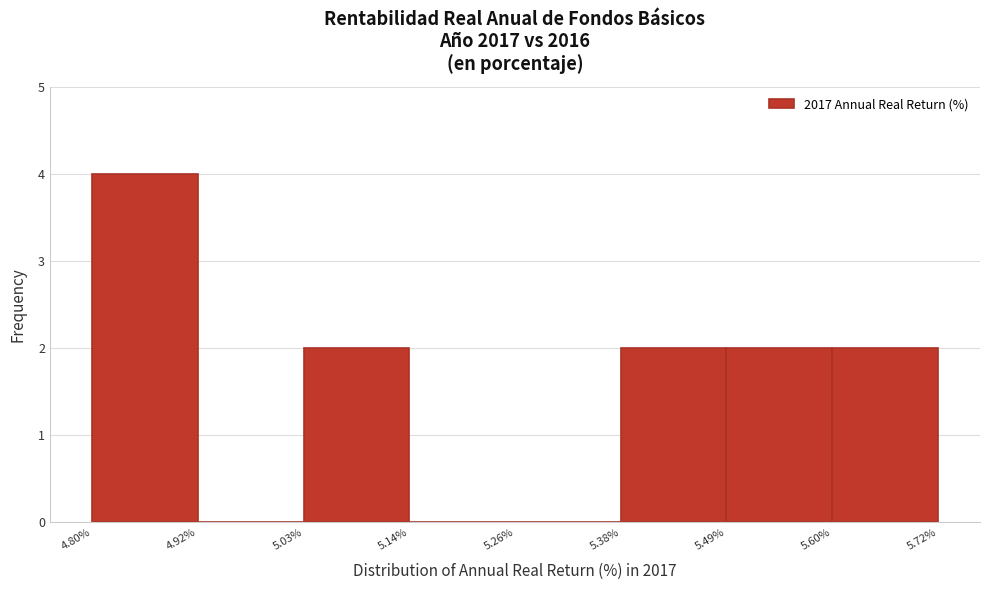

Reading left to right, transcribe this chart: for each bar, give the range it covers on the x-axis and its height. The values are not printed on the chart, so give them approximately, as read against the axis.

4.80% to 4.92%: 4
4.92% to 5.03%: 0
5.03% to 5.14%: 2
5.14% to 5.26%: 0
5.26% to 5.38%: 0
5.38% to 5.49%: 2
5.49% to 5.60%: 2
5.60% to 5.72%: 2